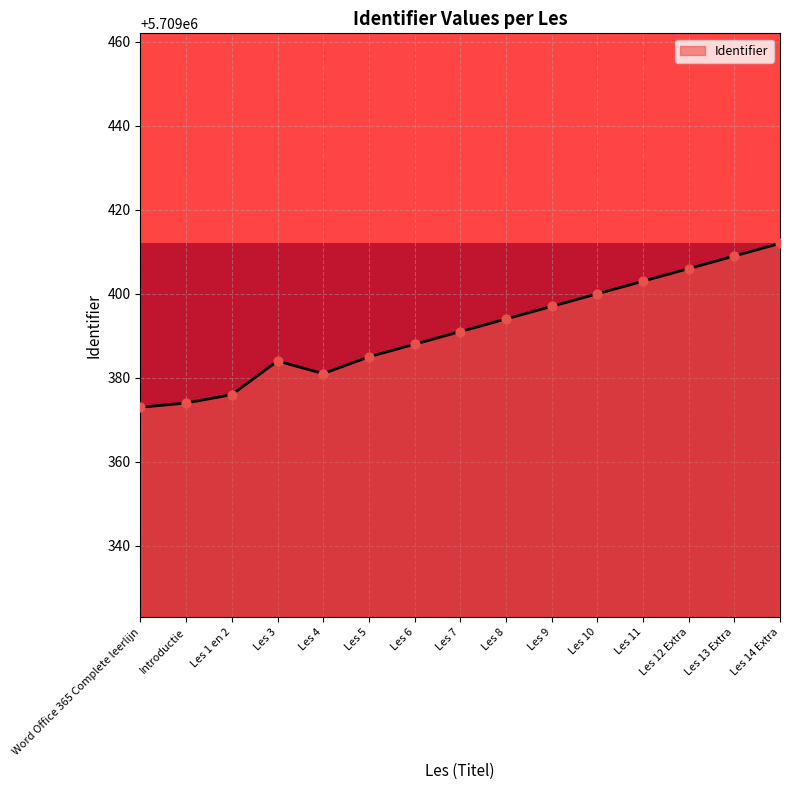

What is the ratio of the value at Les 5 to the value at Les 4?

1.0